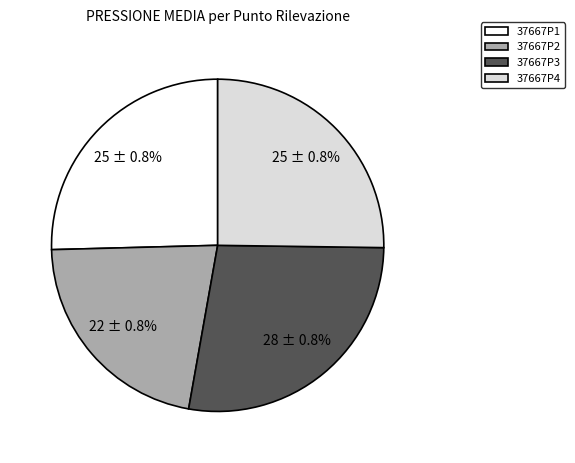

To the nearest percent, what is the average slice percentage?

25%